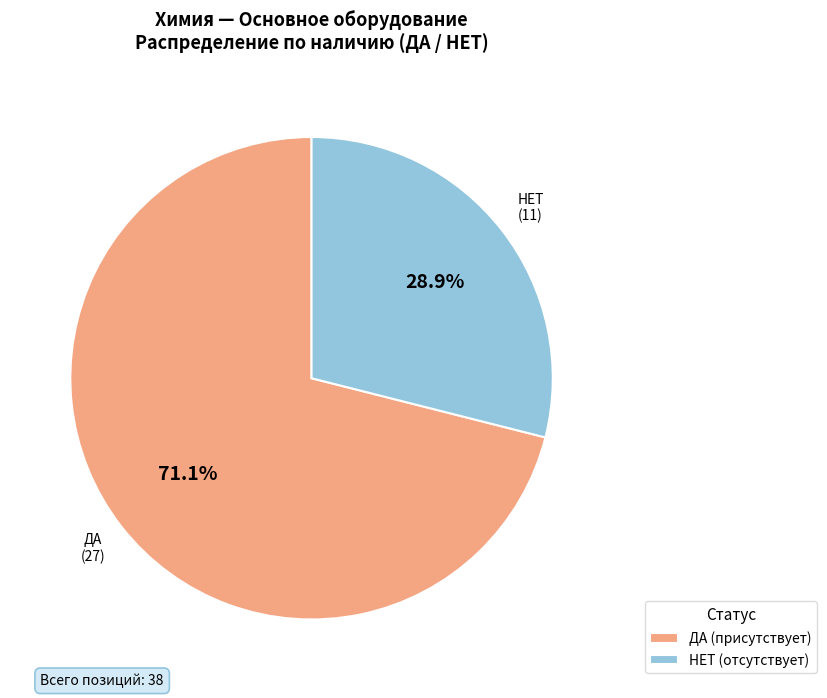

What percentage do НЕТ and ДА together represent?

100.0%